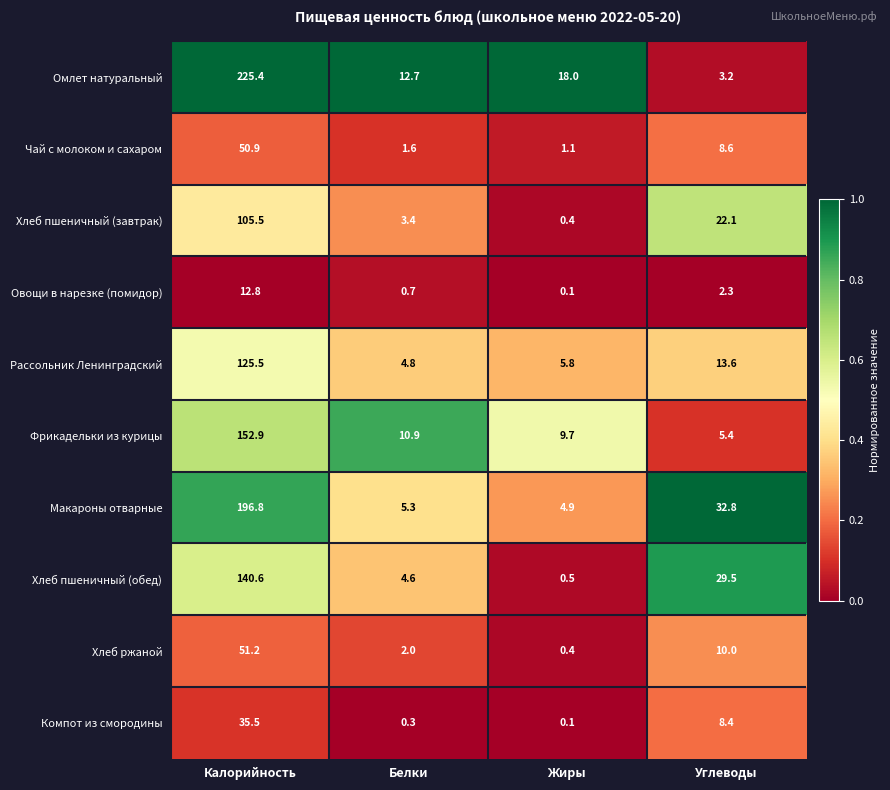

Which series has the largest range (max minus min)?

Омлет натуральный